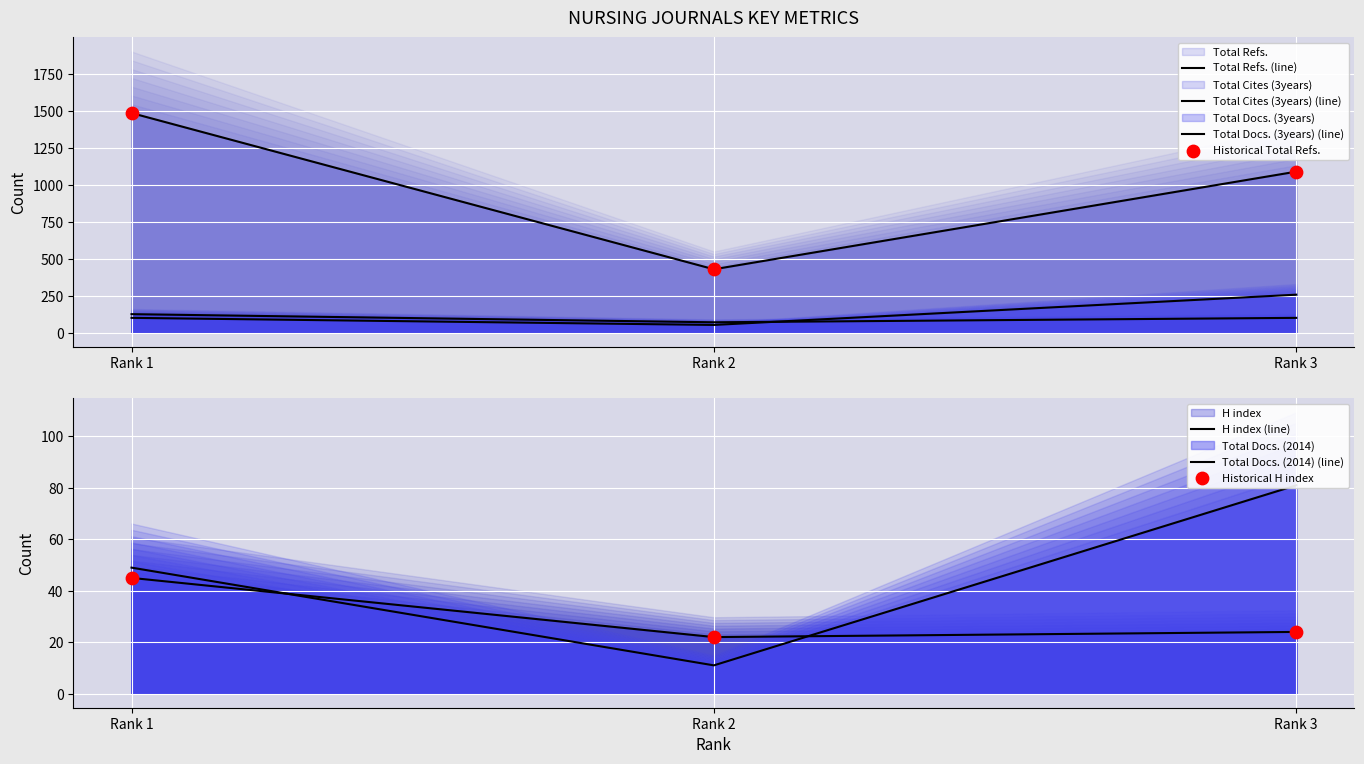

Which series has the largest total across all categories?

Total Refs.